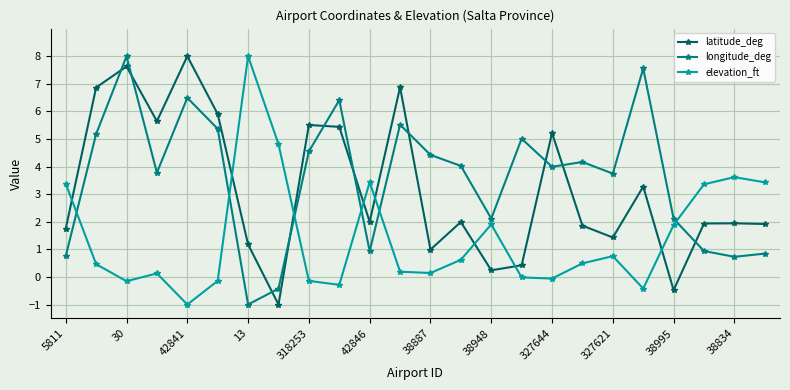

Is this an area chart (filled region under the line)?

No